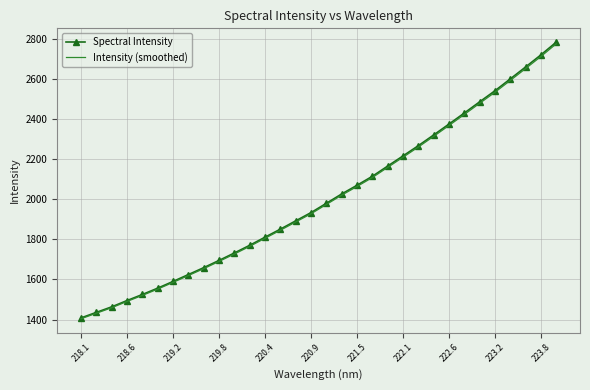

What is the maximum value for Spectral Intensity?

2782.3